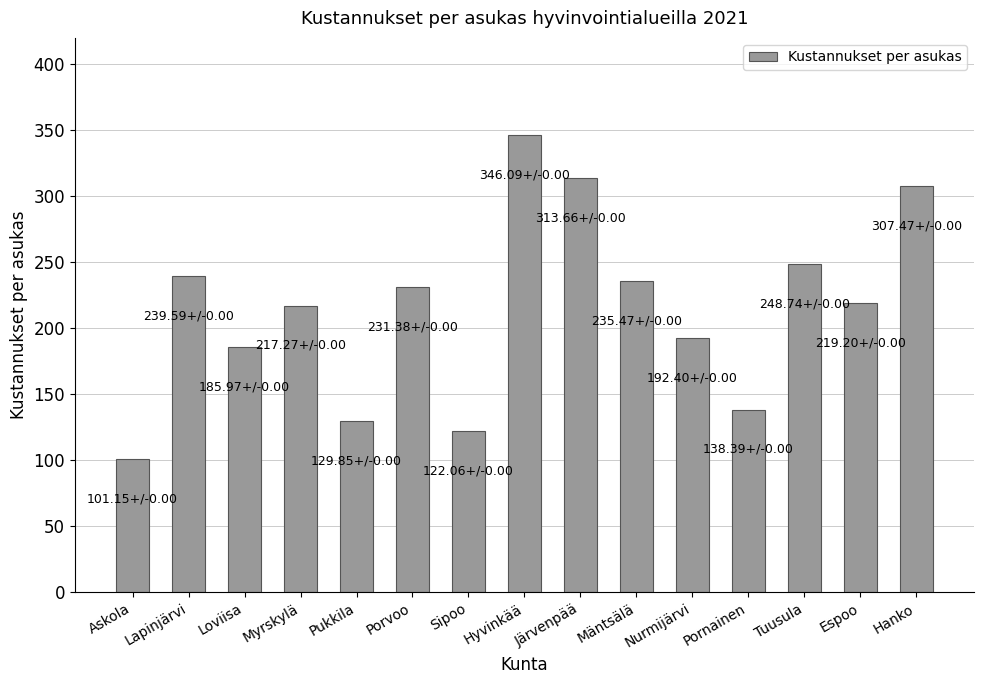

True or false: the data shows 357.4 at Espoo.

False